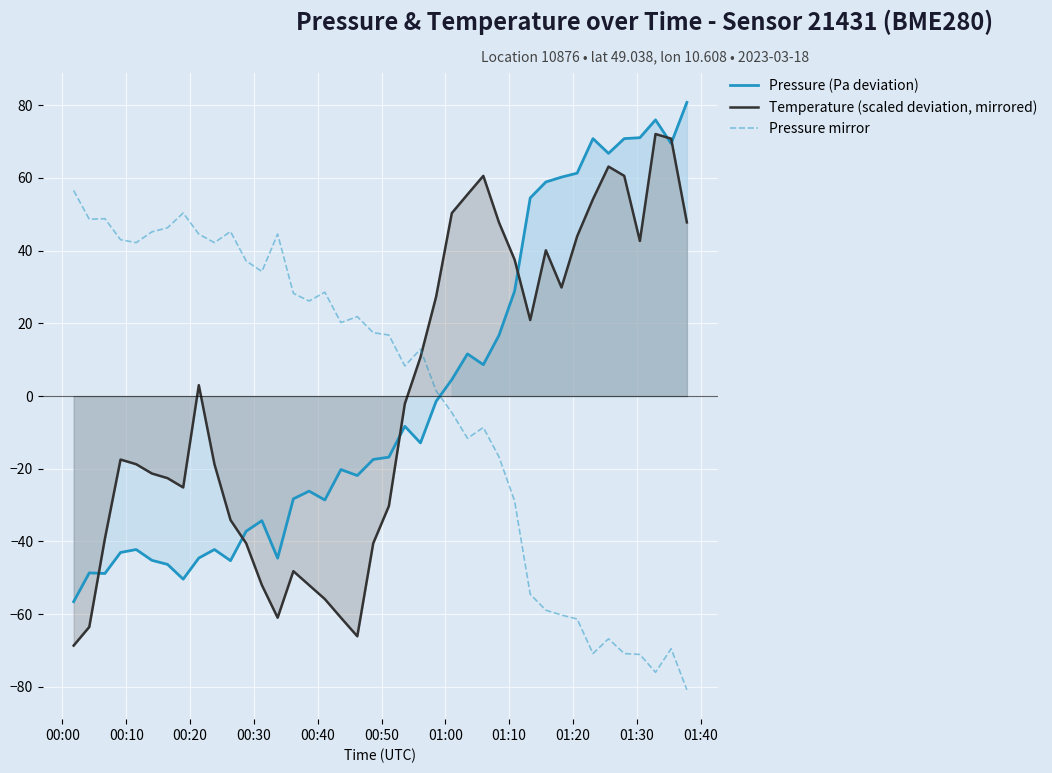

How many distinct data groups are displayed?

3